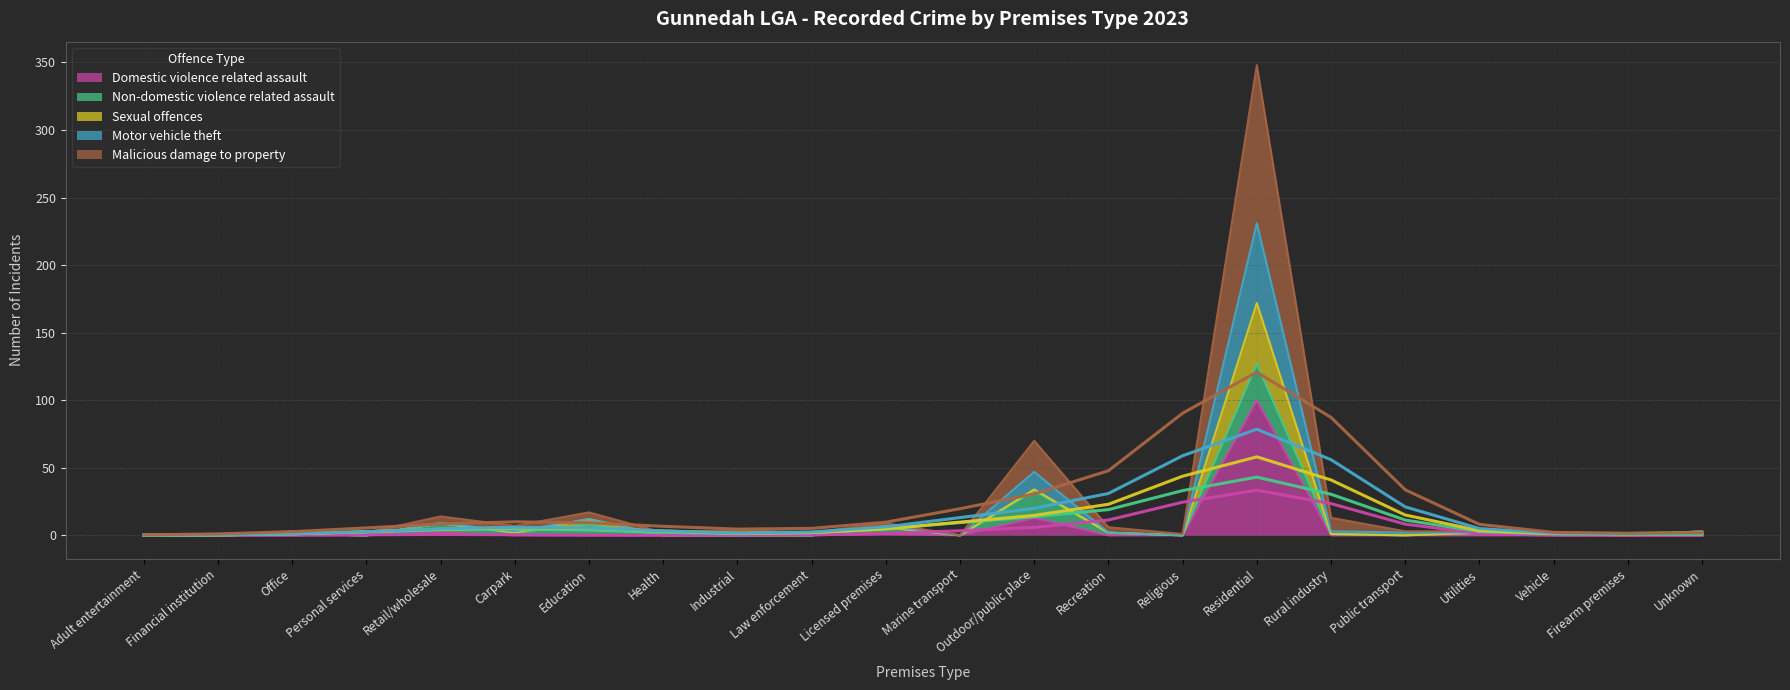

What is the label of the 1st point from the right?

Unknown